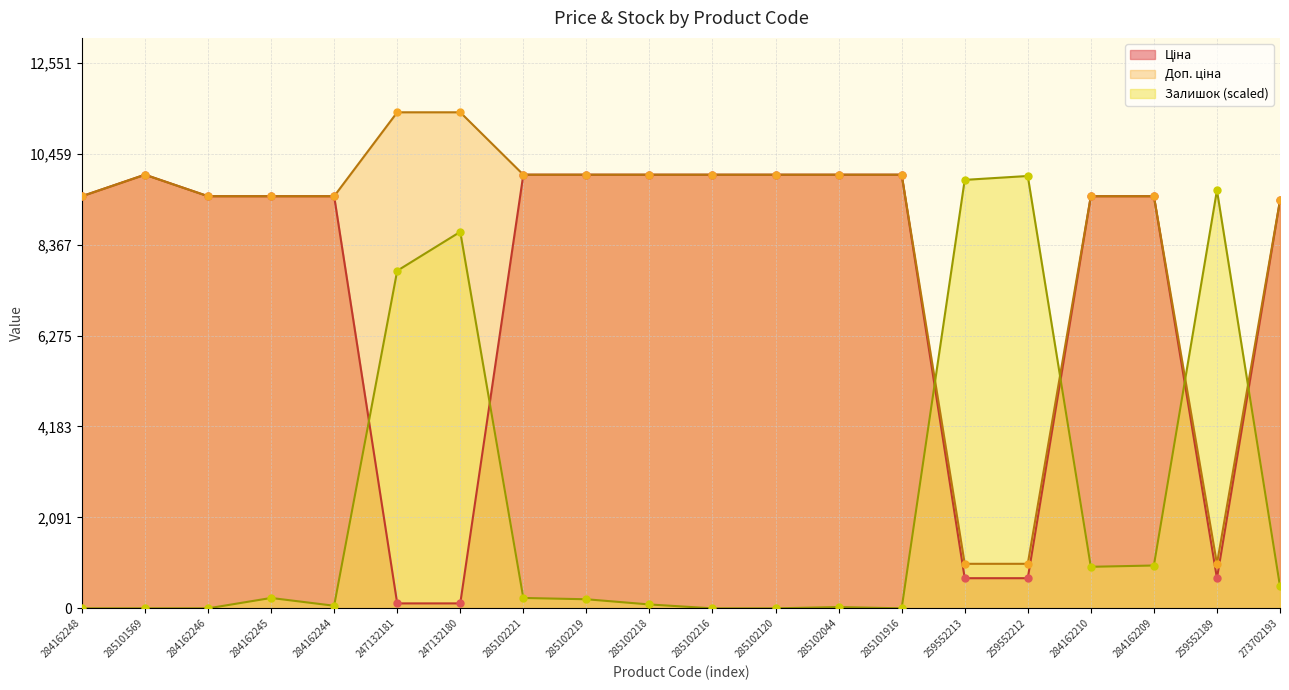

What are all the series names shown in the legend?

Ціна, Доп. ціна, Залишок